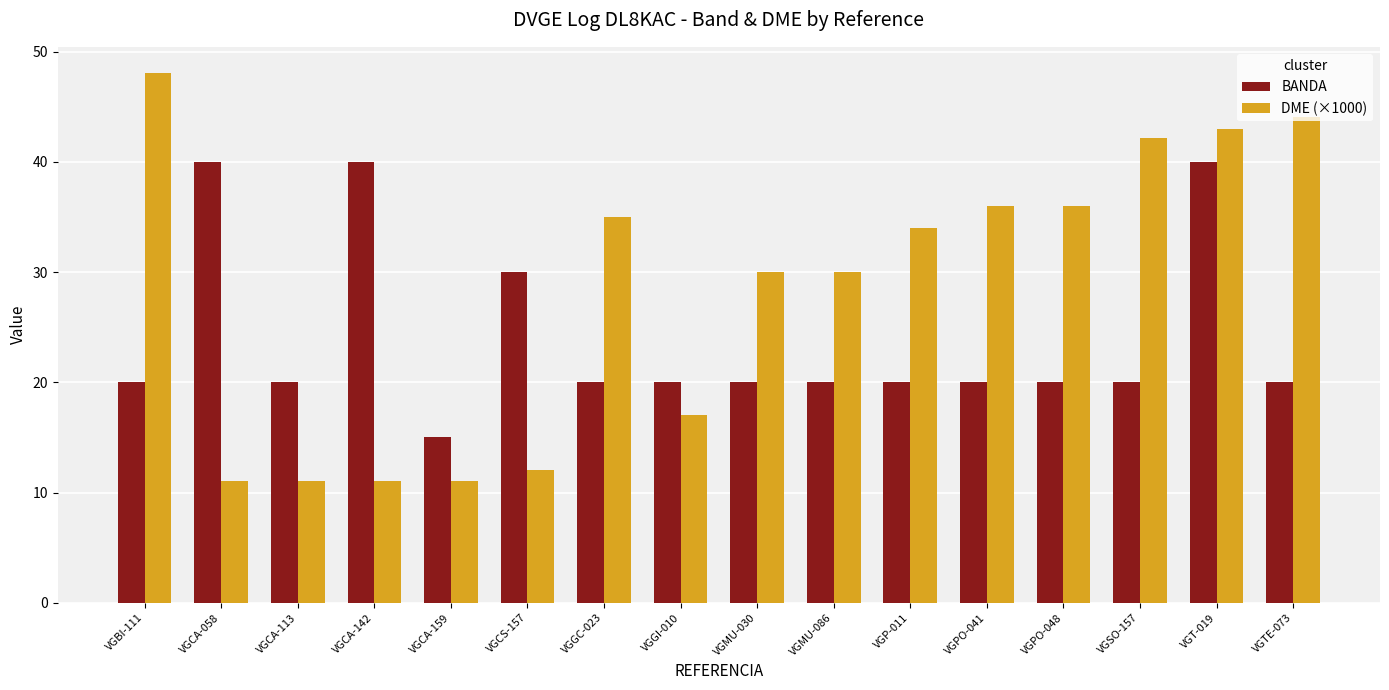

What is the difference between the highest and lowest values at VGGC-023?

15.0